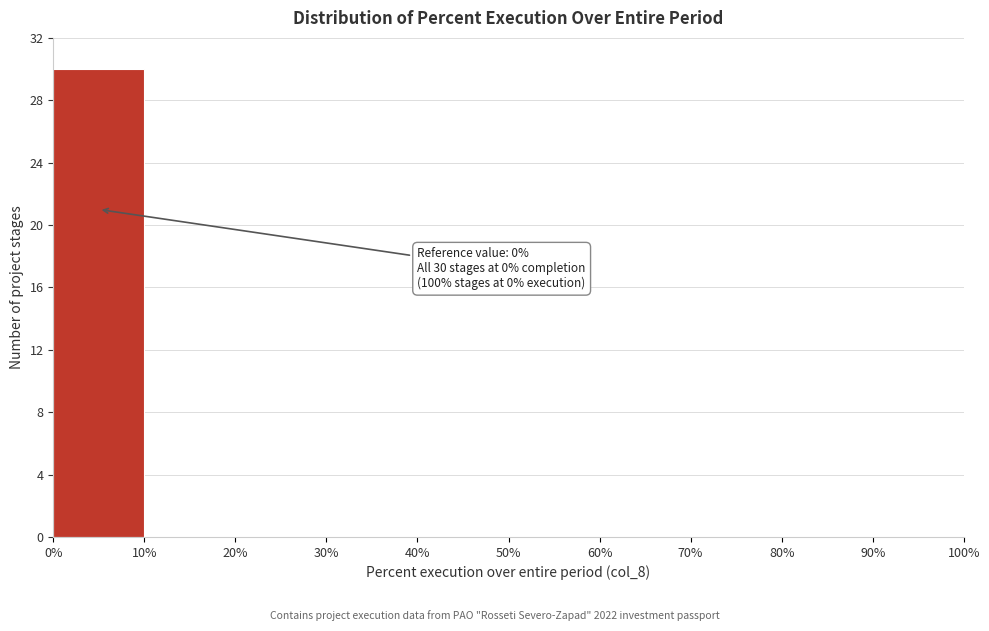

Which range on the x-axis has the tallest bar?

0% to 10%